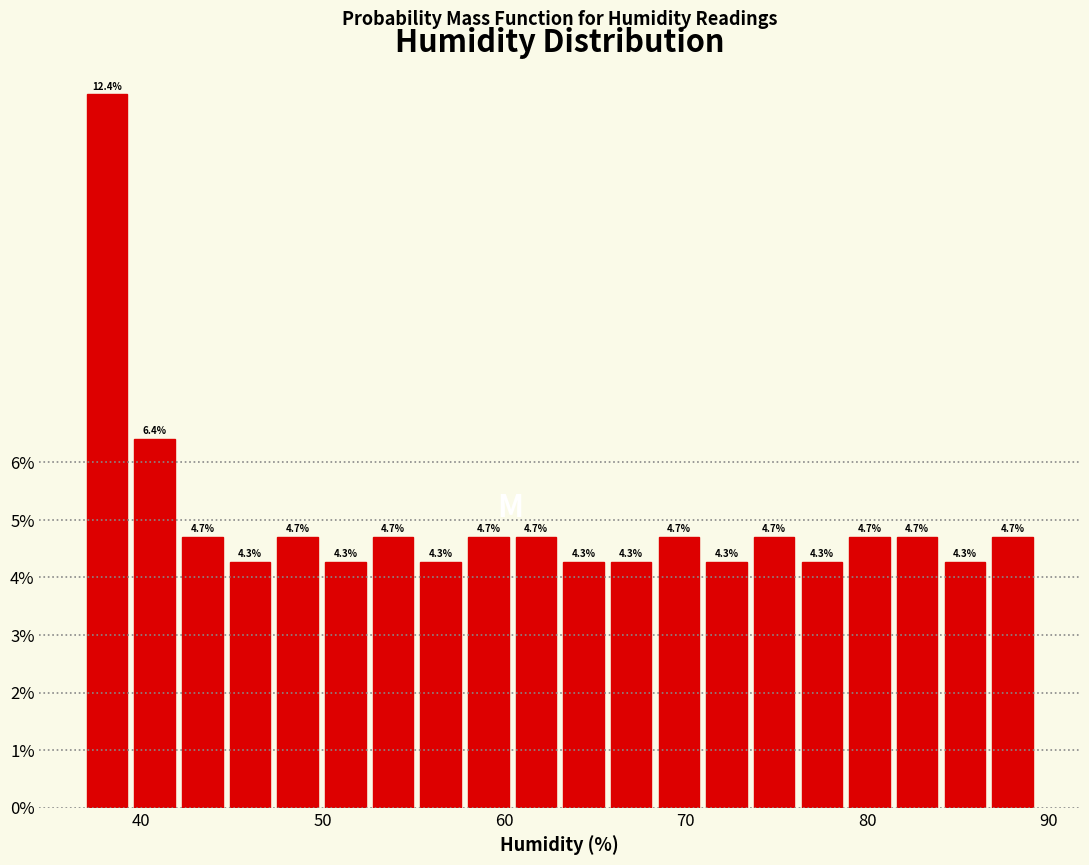

Read against the x-axis, roughly where is the centre of the tallest bar?

38